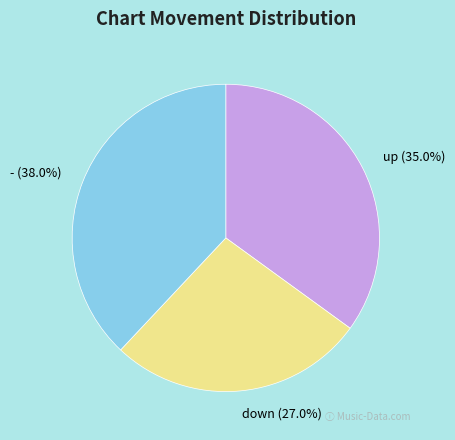

What percentage is the up slice, to the nearest percent?

35%